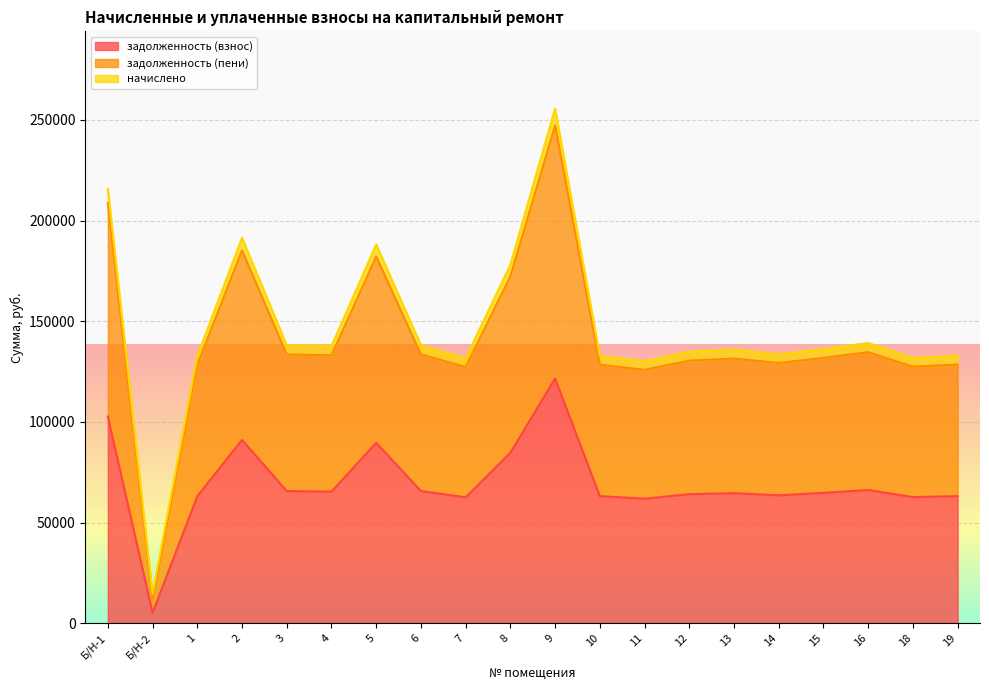

What is the maximum value for задолженность (взнос)?

121565.5